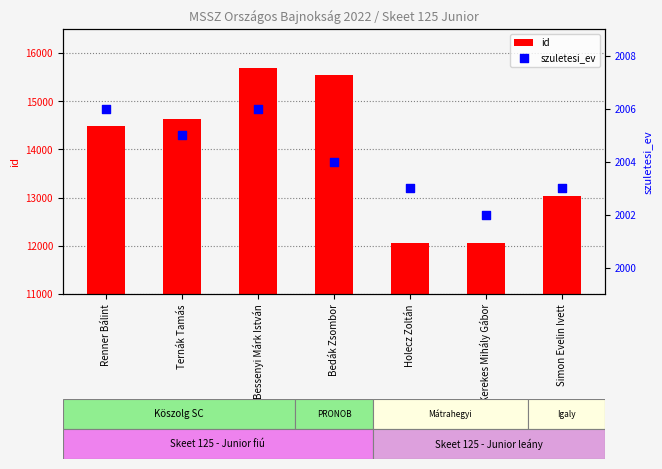

Is the value of szuletesi_ev at Ternák Tamás greater than the value of id at Ternák Tamás?

No